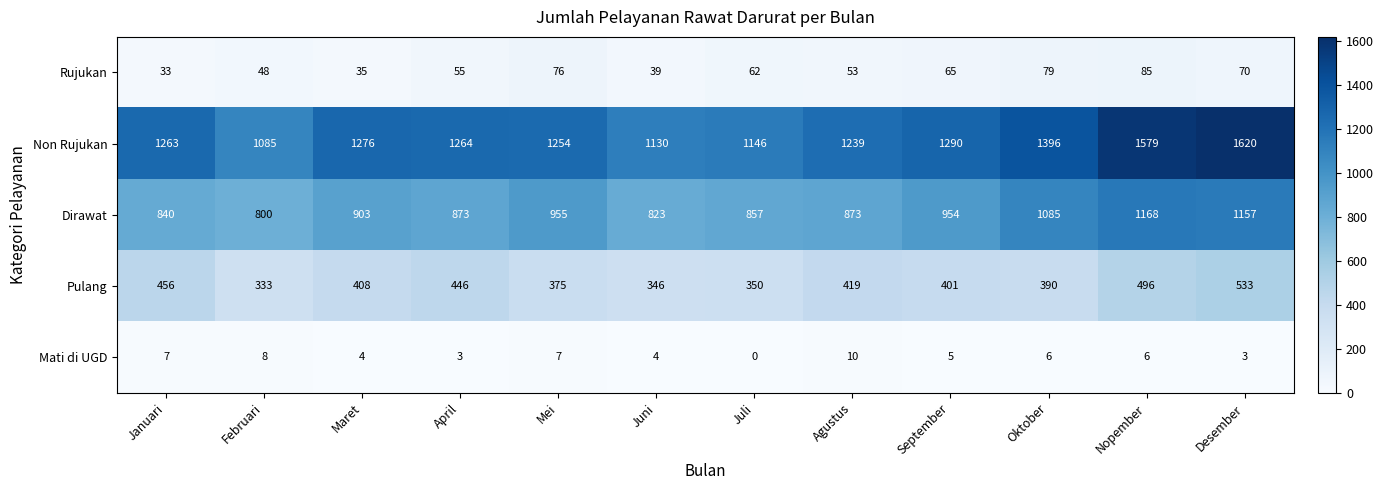

Rank the series at Mei from lowest to highest value.

Mati di UGD, Rujukan, Pulang, Dirawat, Non Rujukan